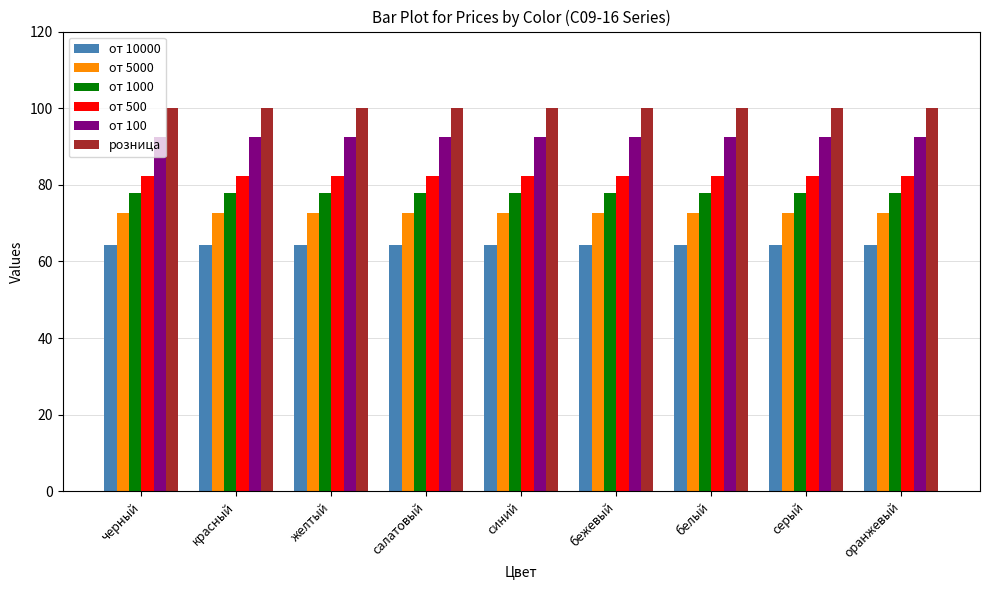

How many bars are there in each group?

6